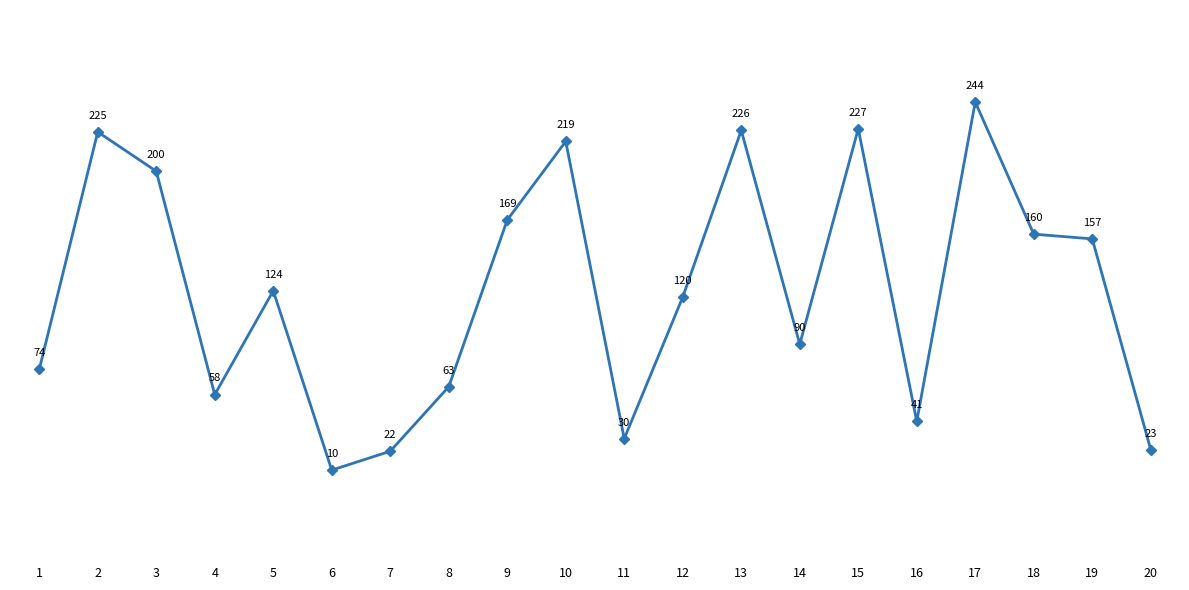

True or false: the data shows 41 at 16.

True